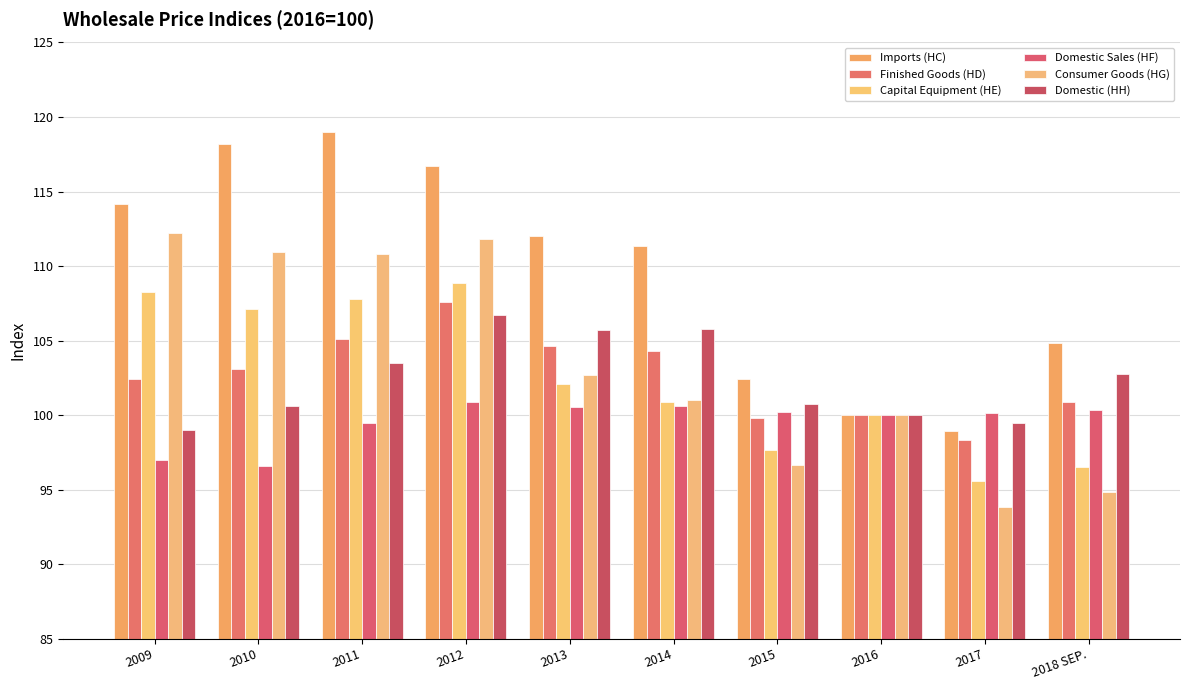

Does the chart contain stacked bars?

No